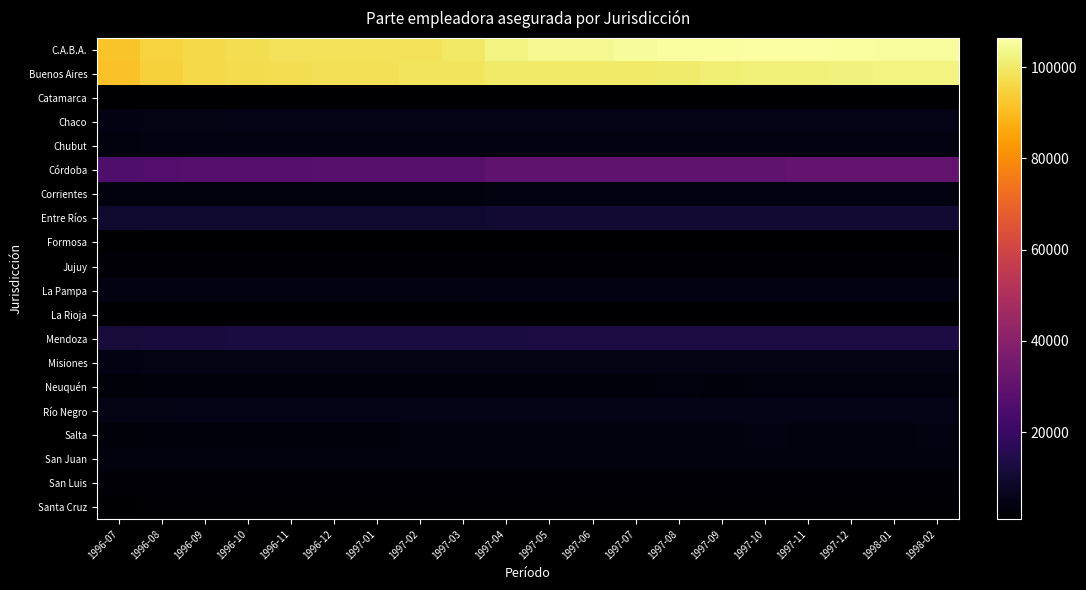

Reading left to right, list all the values displayed in this chart.

C.A.B.A.: 1996-07=91773	1996-08=94884	1996-09=96349	1996-10=97396	1996-11=98343	1996-12=98499	1997-01=98268	1997-02=98348	1997-03=99464	1997-04=102667	1997-05=103956	1997-06=104113	1997-07=104990	1997-08=105630	1997-09=105962	1997-10=106395	1997-11=106360	1997-12=105727	1998-01=105472	1998-02=105512
Buenos Aires: 1996-07=91529	1996-08=94751	1996-09=96147	1996-10=97020	1996-11=97642	1996-12=97990	1997-01=98040	1997-02=98827	1997-03=98830	1997-04=99962	1997-05=99933	1997-06=99996	1997-07=100041	1997-08=100566	1997-09=101115	1997-10=101631	1997-11=101699	1997-12=101968	1998-01=102598	1998-02=102480
Catamarca: 1996-07=947	1996-08=1018	1996-09=1048	1996-10=1067	1996-11=1058	1996-12=1022	1997-01=1079	1997-02=1068	1997-03=1079	1997-04=1111	1997-05=1100	1997-06=1114	1997-07=1110	1997-08=1104	1997-09=1115	1997-10=1132	1997-11=1135	1997-12=1111	1998-01=1122	1998-02=1133
Chaco: 1996-07=4464	1996-08=4855	1996-09=5018	1996-10=5082	1996-11=5140	1996-12=5092	1997-01=5096	1997-02=5130	1997-03=5141	1997-04=5382	1997-05=5446	1997-06=5345	1997-07=5327	1997-08=5289	1997-09=5324	1997-10=5256	1997-11=5306	1997-12=5271	1998-01=5247	1998-02=5272
Chubut: 1996-07=3674	1996-08=3823	1996-09=3914	1996-10=3935	1996-11=3980	1996-12=3961	1997-01=3953	1997-02=3948	1997-03=3907	1997-04=3986	1997-05=3978	1997-06=3940	1997-07=3958	1997-08=4015	1997-09=4016	1997-10=4034	1997-11=4053	1997-12=4039	1998-01=3999	1998-02=3997
Córdoba: 1996-07=25581	1996-08=26769	1996-09=27101	1996-10=27369	1996-11=27606	1996-12=27916	1997-01=27828	1997-02=27783	1997-03=27821	1997-04=29682	1997-05=30074	1997-06=29826	1997-07=29724	1997-08=29765	1997-09=29953	1997-10=30162	1997-11=30469	1997-12=30470	1998-01=30366	1998-02=30425
Corrientes: 1996-07=3498	1996-08=3643	1996-09=3678	1996-10=3717	1996-11=3757	1996-12=3753	1997-01=3737	1997-02=3704	1997-03=3716	1997-04=3913	1997-05=3891	1997-06=3888	1997-07=3891	1997-08=3899	1997-09=3917	1997-10=3929	1997-11=3889	1997-12=3894	1998-01=3860	1998-02=3868
Entre Ríos: 1996-07=9381	1996-08=9732	1996-09=9855	1996-10=9914	1996-11=9919	1996-12=9952	1997-01=9888	1997-02=9848	1997-03=9866	1997-04=10001	1997-05=10070	1997-06=10097	1997-07=10108	1997-08=10163	1997-09=10174	1997-10=10261	1997-11=10254	1997-12=10134	1998-01=10101	1998-02=10075
Formosa: 1996-07=1128	1996-08=1211	1996-09=1222	1996-10=1238	1996-11=1234	1996-12=1243	1997-01=1238	1997-02=1227	1997-03=1229	1997-04=1252	1997-05=1221	1997-06=1234	1997-07=1213	1997-08=1203	1997-09=1207	1997-10=1222	1997-11=1221	1997-12=1208	1998-01=1193	1998-02=1197
Jujuy: 1996-07=1850	1996-08=1939	1996-09=1970	1996-10=1999	1996-11=2002	1996-12=1998	1997-01=1994	1997-02=2006	1997-03=2010	1997-04=1999	1997-05=1964	1997-06=1973	1997-07=1998	1997-08=1999	1997-09=2024	1997-10=2027	1997-11=2024	1997-12=2023	1998-01=2017	1998-02=2014
La Pampa: 1996-07=4041	1996-08=4143	1996-09=4177	1996-10=4185	1996-11=4215	1996-12=4219	1997-01=4223	1997-02=4178	1997-03=4177	1997-04=4294	1997-05=4280	1997-06=4274	1997-07=4267	1997-08=4285	1997-09=4303	1997-10=4311	1997-11=4333	1997-12=4338	1998-01=4291	1998-02=4294
La Rioja: 1996-07=931	1996-08=991	1996-09=1005	1996-10=1036	1996-11=1048	1996-12=1045	1997-01=1060	1997-02=1038	1997-03=1042	1997-04=1076	1997-05=1100	1997-06=1099	1997-07=1102	1997-08=1102	1997-09=1097	1997-10=1138	1997-11=1147	1997-12=1149	1998-01=1152	1998-02=1168
Mendoza: 1996-07=11505	1996-08=12110	1996-09=12370	1996-10=12568	1996-11=12618	1996-12=12649	1997-01=12661	1997-02=12653	1997-03=12661	1997-04=12737	1997-05=12909	1997-06=12916	1997-07=12911	1997-08=13062	1997-09=13163	1997-10=13225	1997-11=13220	1997-12=13155	1998-01=13070	1998-02=13137
Misiones: 1996-07=4563	1996-08=4768	1996-09=4863	1996-10=4878	1996-11=4877	1996-12=4882	1997-01=4842	1997-02=4848	1997-03=4855	1997-04=4932	1997-05=4934	1997-06=4937	1997-07=4918	1997-08=4951	1997-09=4995	1997-10=4978	1997-11=4968	1997-12=4959	1998-01=4912	1998-02=4942
Neuquén: 1996-07=2983	1996-08=3159	1996-09=3219	1996-10=3262	1996-11=3260	1996-12=3224	1997-01=3219	1997-02=3197	1997-03=3291	1997-04=3263	1997-05=3355	1997-06=3376	1997-07=3392	1997-08=3415	1997-09=3400	1997-10=3415	1997-11=3407	1997-12=3422	1998-01=3465	1998-02=3462
Río Negro: 1996-07=4693	1996-08=4978	1996-09=5073	1996-10=5057	1996-11=5080	1996-12=5066	1997-01=5069	1997-02=5150	1997-03=5199	1997-04=5257	1997-05=5137	1997-06=5099	1997-07=5129	1997-08=5115	1997-09=5082	1997-10=5054	1997-11=5065	1997-12=5054	1998-01=5091	1998-02=5107
Salta: 1996-07=2989	1996-08=3198	1996-09=3283	1996-10=3341	1996-11=3373	1996-12=3377	1997-01=3373	1997-02=3405	1997-03=3430	1997-04=3583	1997-05=3595	1997-06=3583	1997-07=3624	1997-08=3637	1997-09=3771	1997-10=3825	1997-11=3811	1997-12=3764	1998-01=3794	1998-02=3818
San Juan: 1996-07=3406	1996-08=3501	1996-09=3540	1996-10=3580	1996-11=3592	1996-12=3583	1997-01=3564	1997-02=3557	1997-03=3558	1997-04=3484	1997-05=3557	1997-06=3574	1997-07=3593	1997-08=3599	1997-09=3626	1997-10=3632	1997-11=3628	1997-12=3591	1998-01=3571	1998-02=3597
San Luis: 1996-07=1971	1996-08=2064	1996-09=2093	1996-10=2111	1996-11=2119	1996-12=2105	1997-01=2098	1997-02=2104	1997-03=2111	1997-04=2162	1997-05=2170	1997-06=2168	1997-07=2149	1997-08=2137	1997-09=2112	1997-10=2157	1997-11=2157	1997-12=2157	1998-01=2152	1998-02=2144
Santa Cruz: 1996-07=1298	1996-08=1379	1996-09=1388	1996-10=1421	1996-11=1450	1996-12=1454	1997-01=1423	1997-02=1435	1997-03=1430	1997-04=1429	1997-05=1417	1997-06=1389	1997-07=1384	1997-08=1404	1997-09=1450	1997-10=1438	1997-11=1449	1997-12=1447	1998-01=1418	1998-02=1436